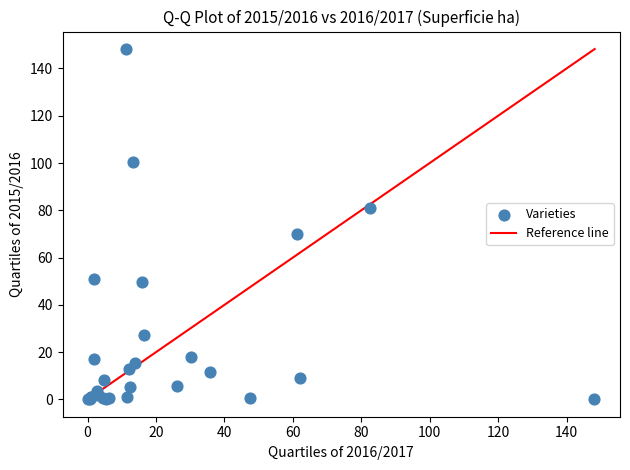

What Y value in the scatter plot is closest to 74?

70.1